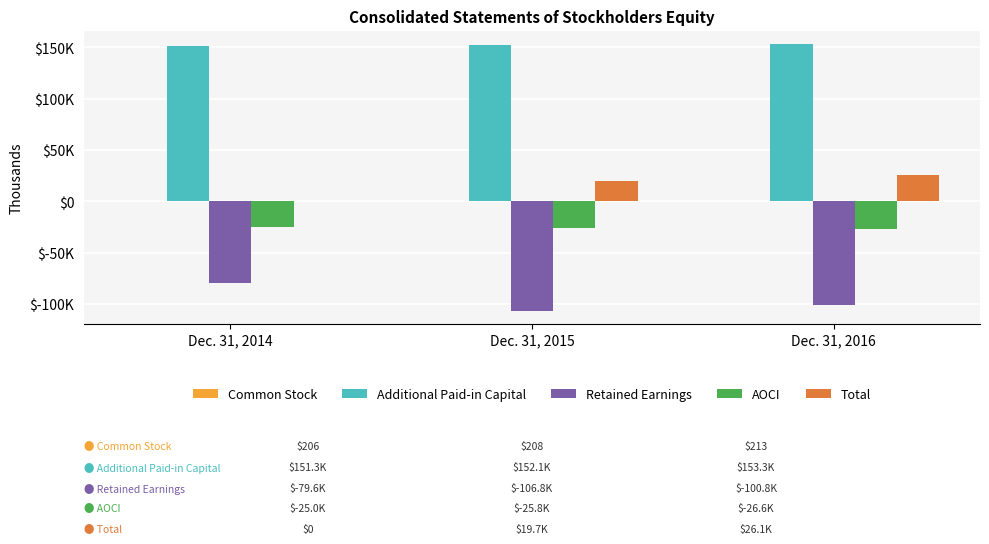

Which series changed the most between Dec. 31, 2015 and Dec. 31, 2016?

Total